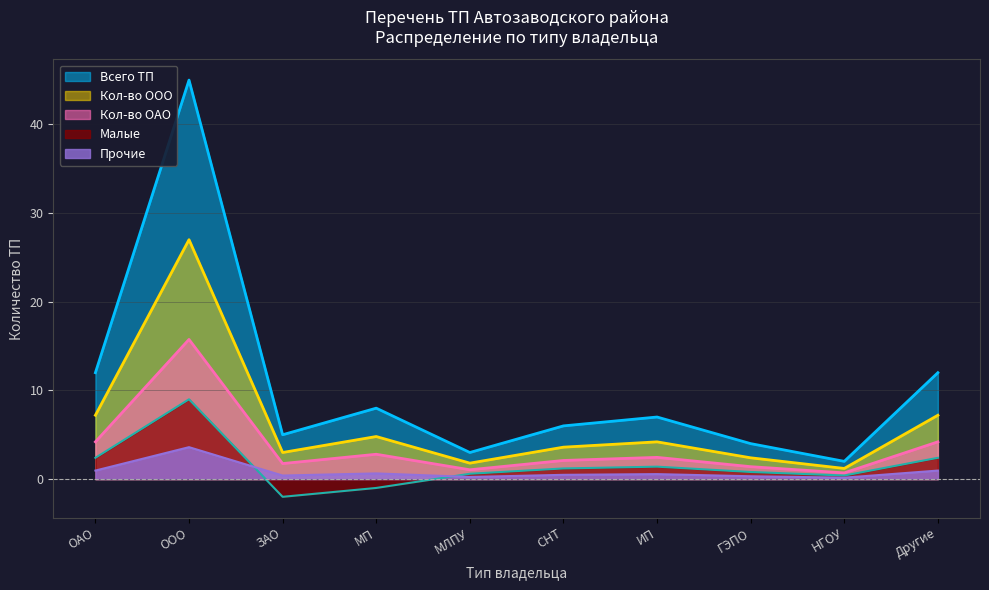

The value of Cash From Op at 12 is 3. True or false?

False